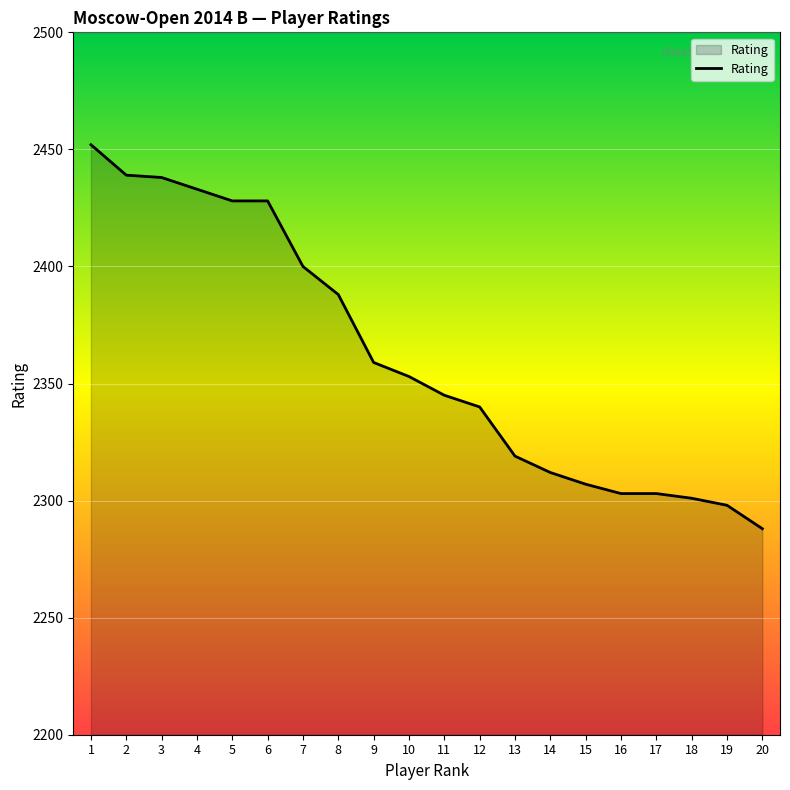

The chart shows a value of 2400 at 7. True or false?

True